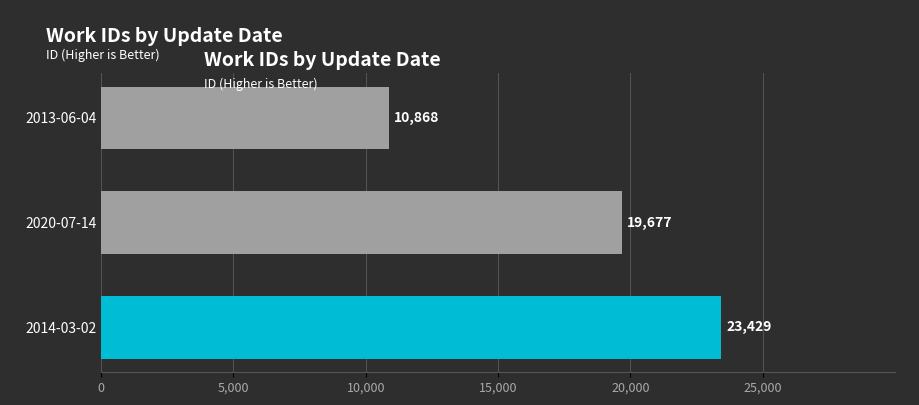

What is the approximate value at 2014-03-02?

23429